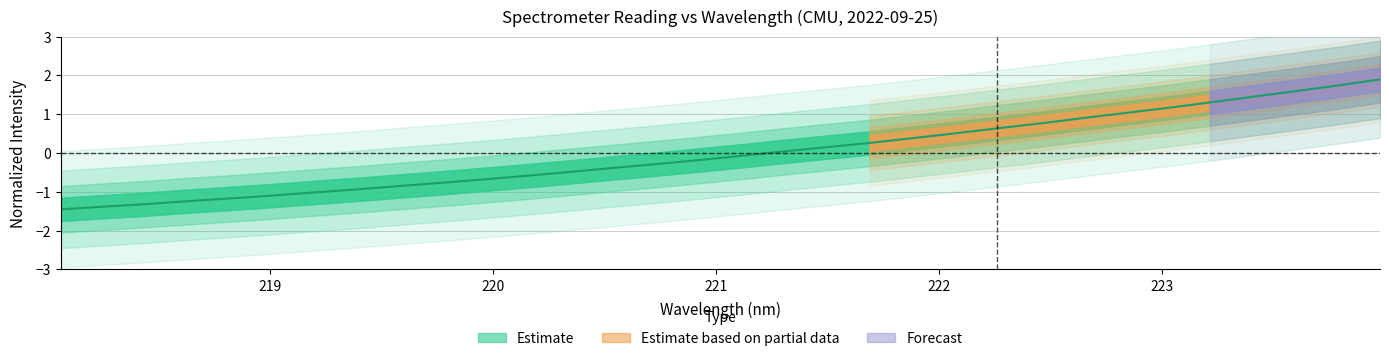

Reading right to left, list all the values displayed in this chart.

1.9	1.7	1.6	1.5	1.3	1.2	1.0	0.9	0.8	0.6	0.5	0.4	0.3	0.2	0.0	-0.1	-0.2	-0.3	-0.4	-0.5	-0.6	-0.7	-0.8	-0.8	-0.9	-1.0	-1.1	-1.2	-1.2	-1.3	-1.4	-1.5